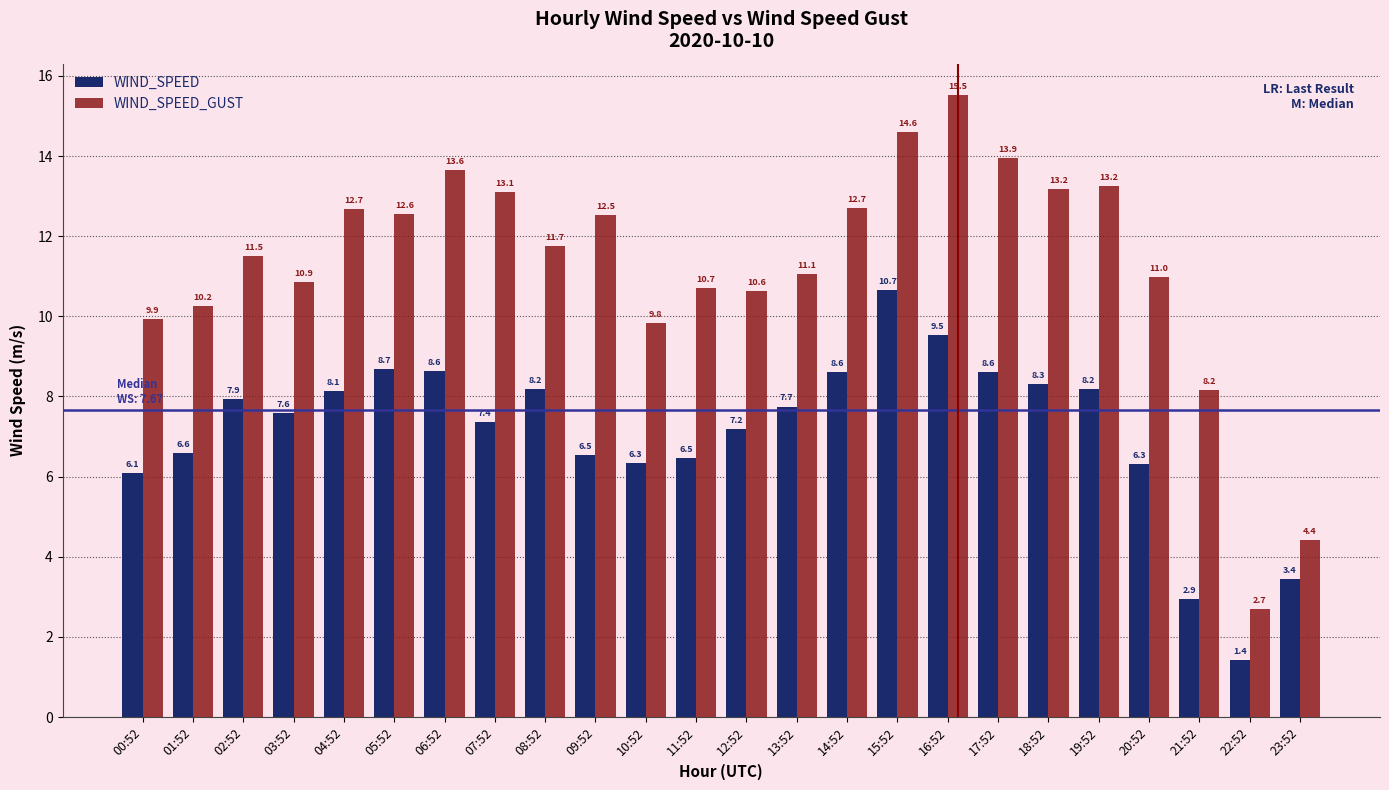

What is the greatest value displayed?

15.5